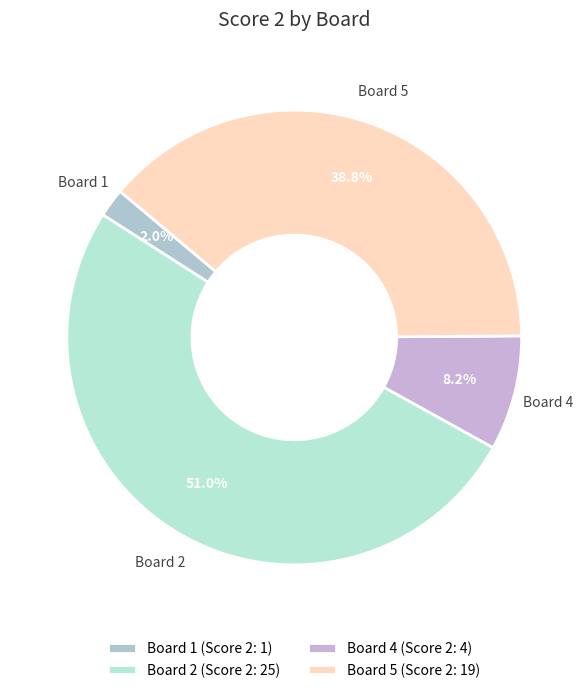

How many segments does this pie chart have?

4